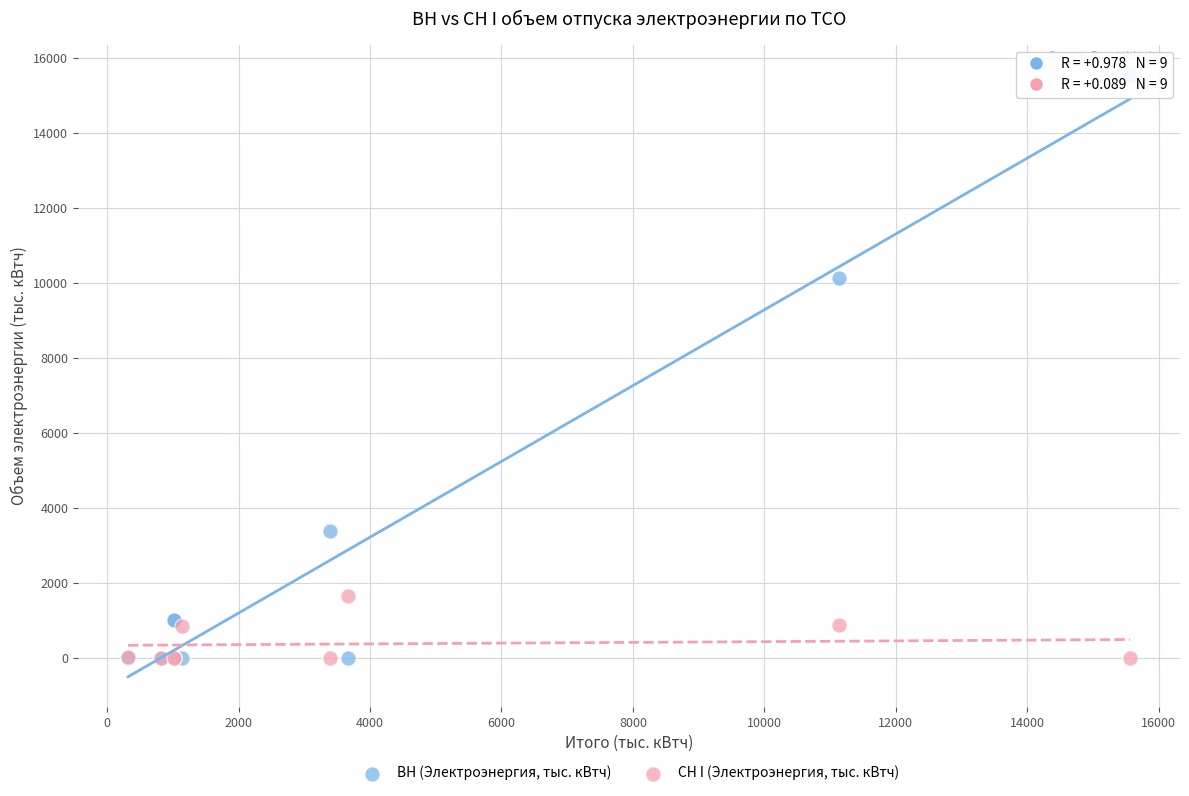

Across all series, what Y value is closest to 7782?

10134.6